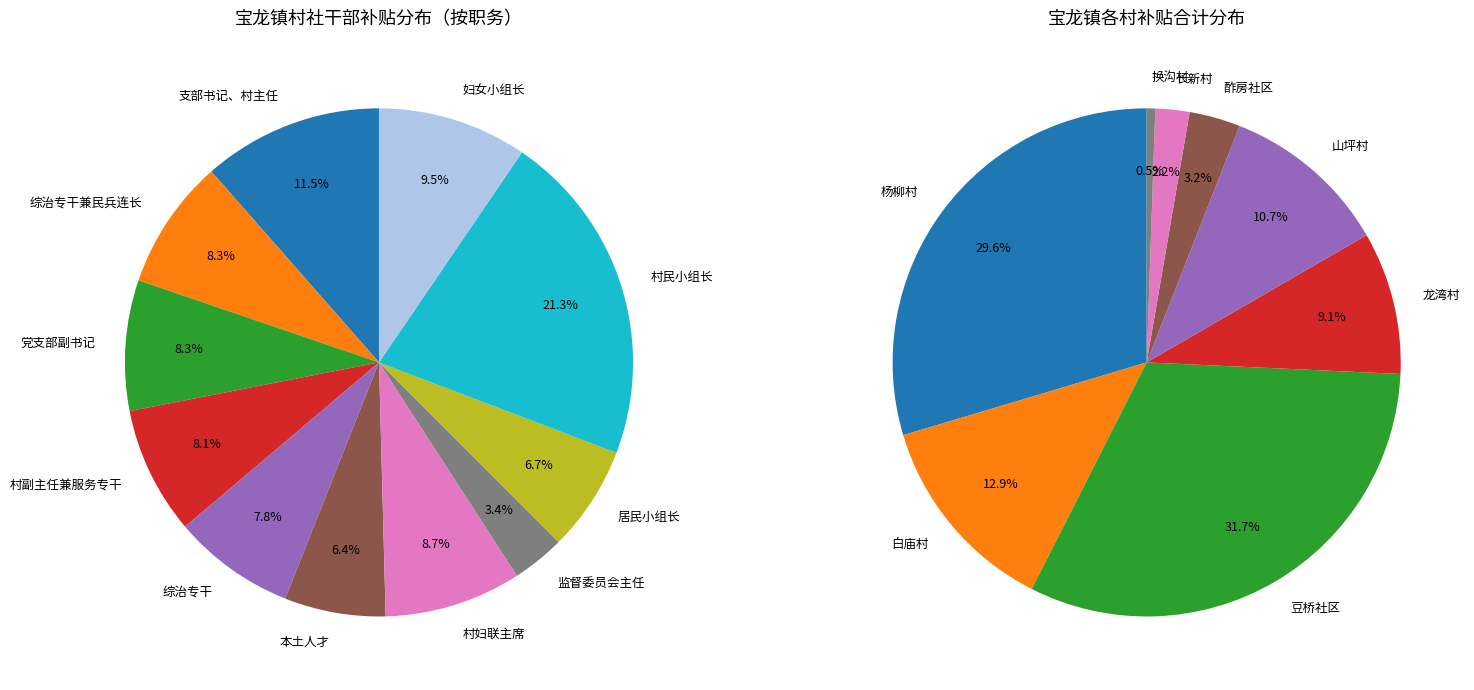

To the nearest percent, what is the difference between the 支部书记、村主任 and 党支部副书记 slice percentages?

3%